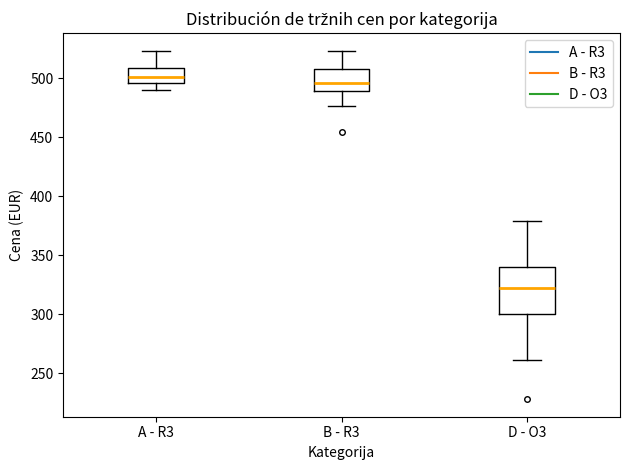

Where is the lower edge of the box for B - R3 on the y-axis? The values are not printed on the chart, so give them approximately, as read against the axis.

490